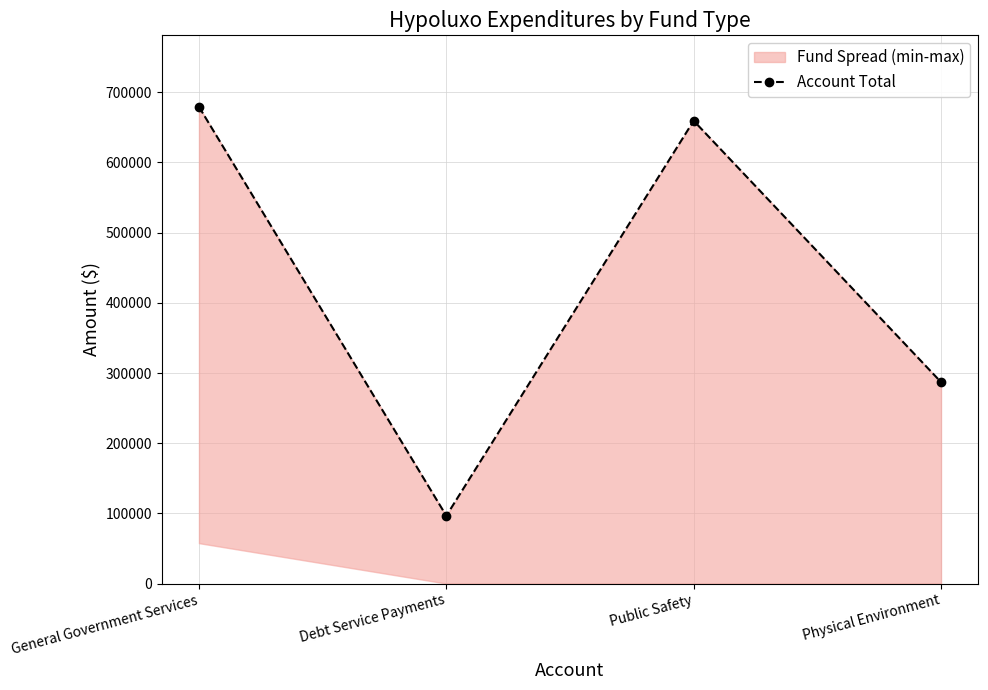

How many interior local valleys (lower than both neighbors) does the data have?

1